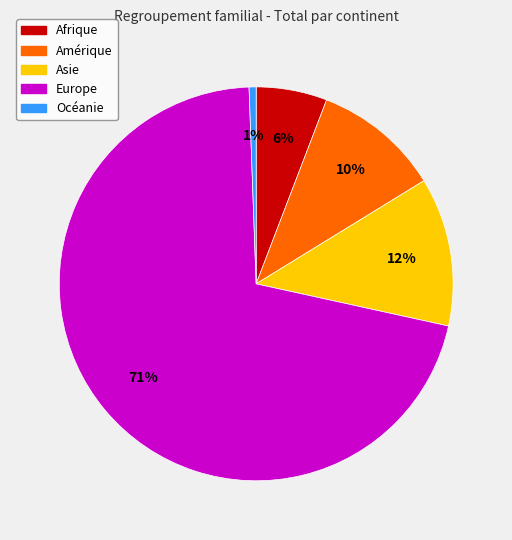

Which has a higher value, Europe or Asie?

Europe